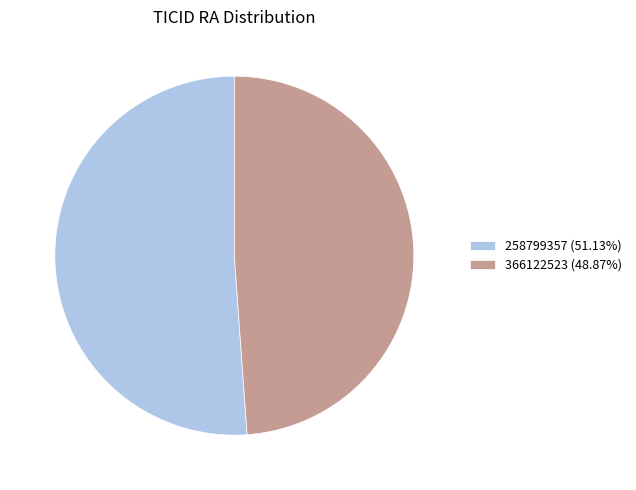

Approximately how many times larger is the value at 366122523 (48.87%) compared to 258799357 (51.13%)?

1.0